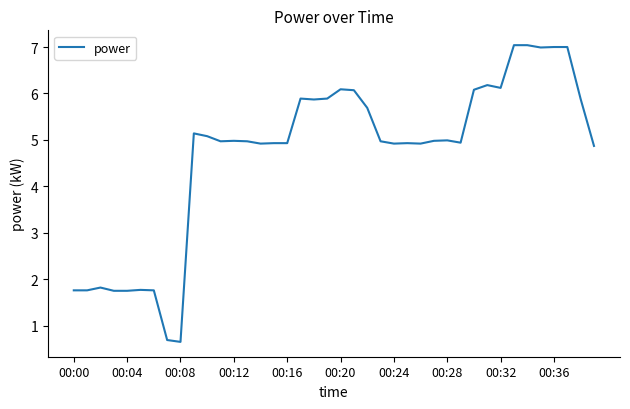

What is the difference between the maximum and minimum values?

6.4